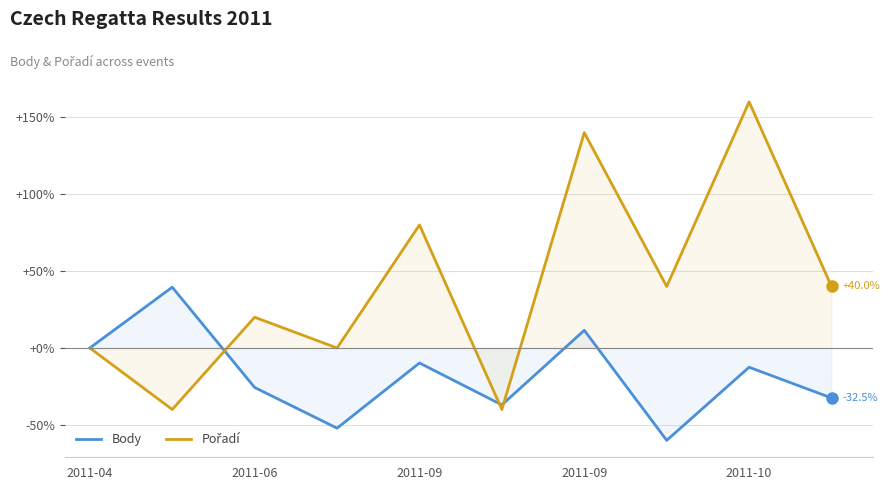

Read the Body value at 2011-09.

11.5